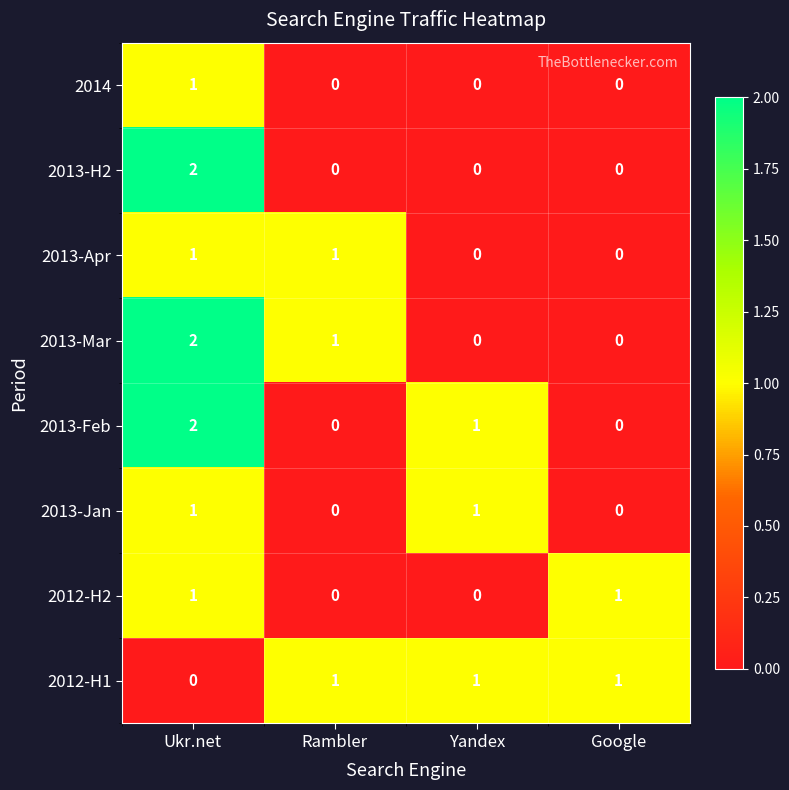

At which category is the sum across all series the highest?

Ukr.net